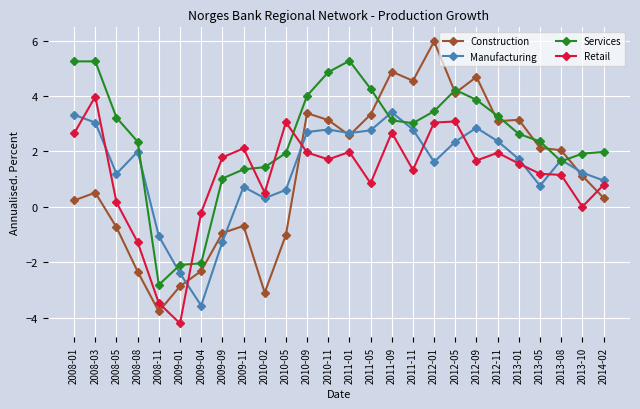

What is the label of the 23rd point from the left?

2013-05